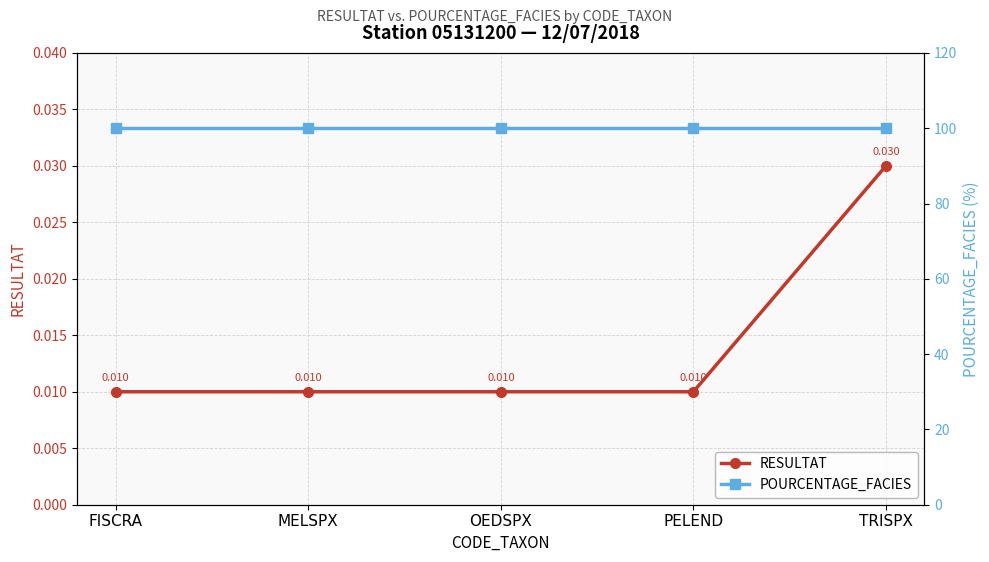

Between PELEND and OEDSPX, which is larger?

PELEND